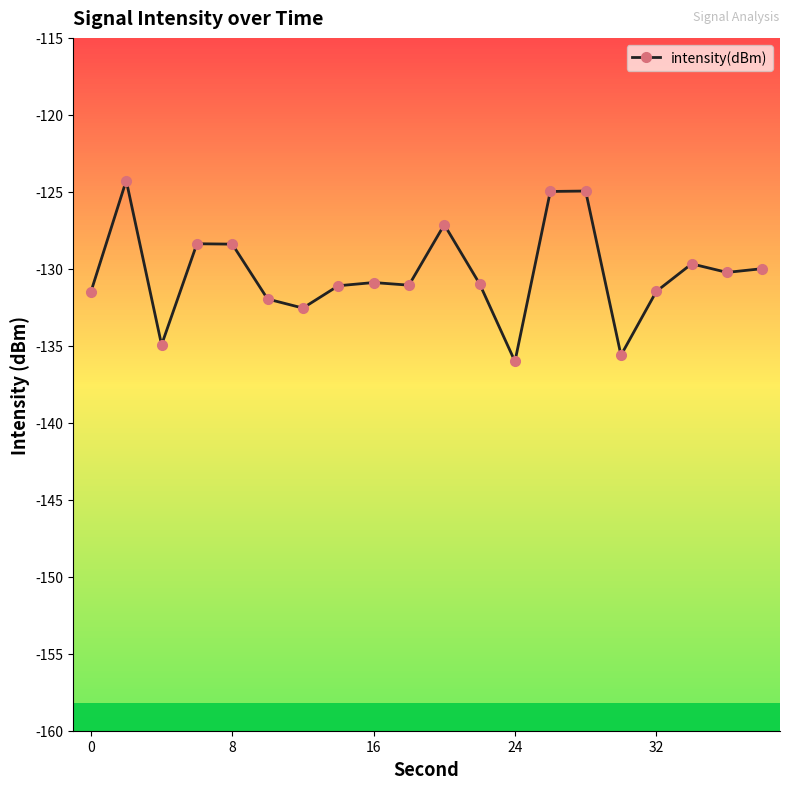

What is the greatest value displayed?

-124.3